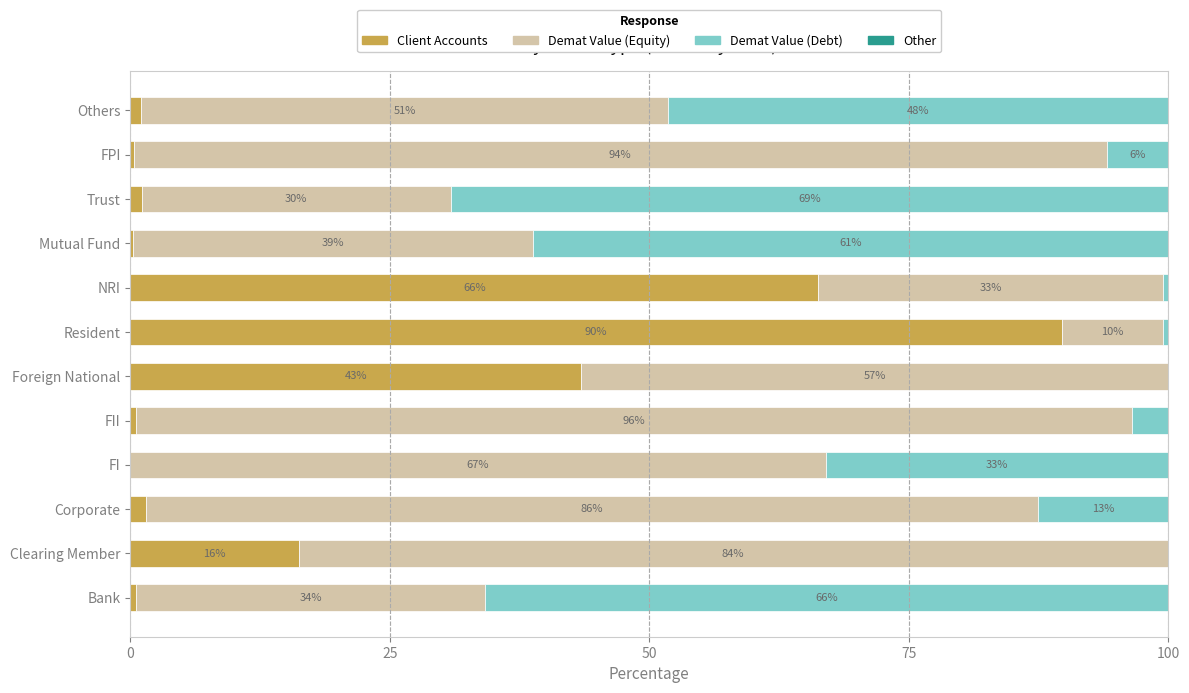

What is the maximum value for Client Accounts?

89.7